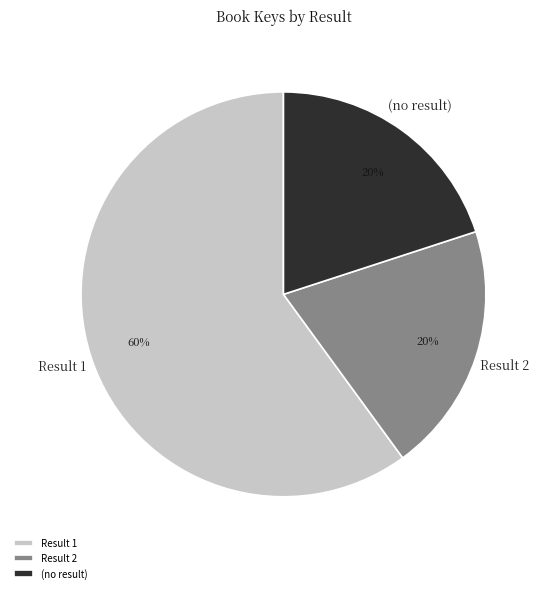

Which slice is the largest?

Result 1